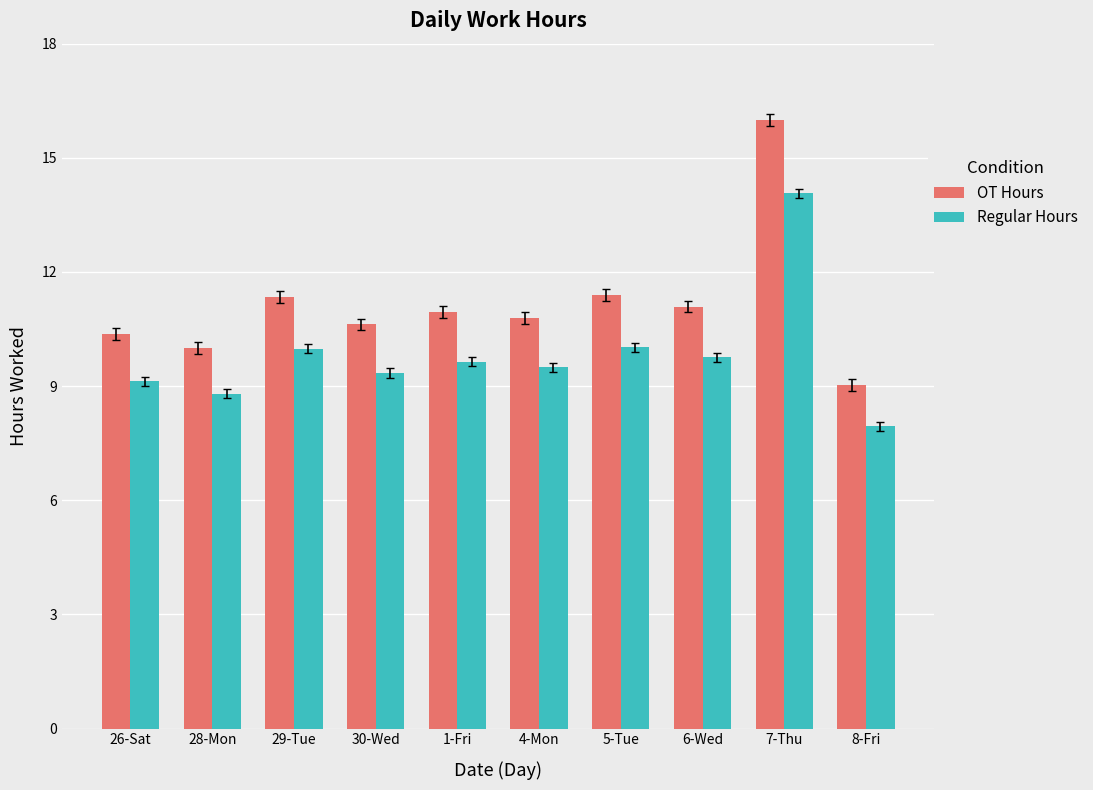

At which category is the sum across all series the highest?

7-Thu